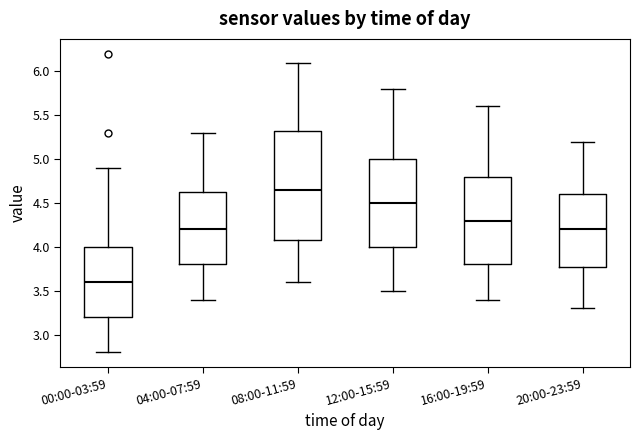

Where does the upper whisker of the box for 00:00-03:59 end on the y-axis? The values are not printed on the chart, so give them approximately, as read against the axis.

4.90